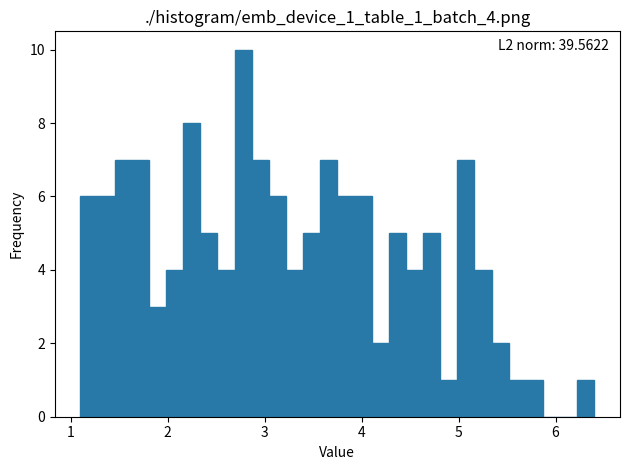

Read against the x-axis, roughly where is the centre of the tallest bar?

2.8